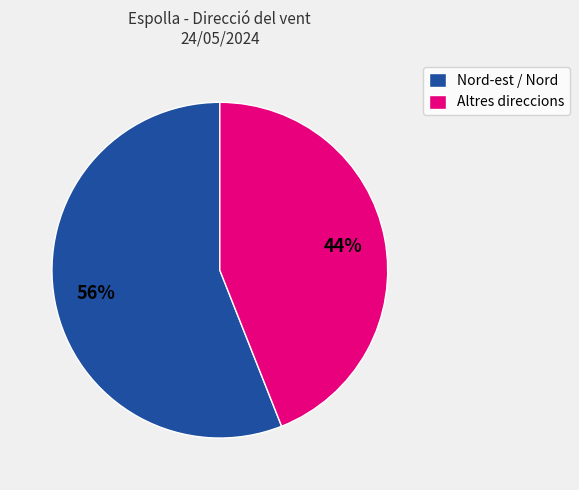

Which category accounts for the majority?

Nord-est / Nord